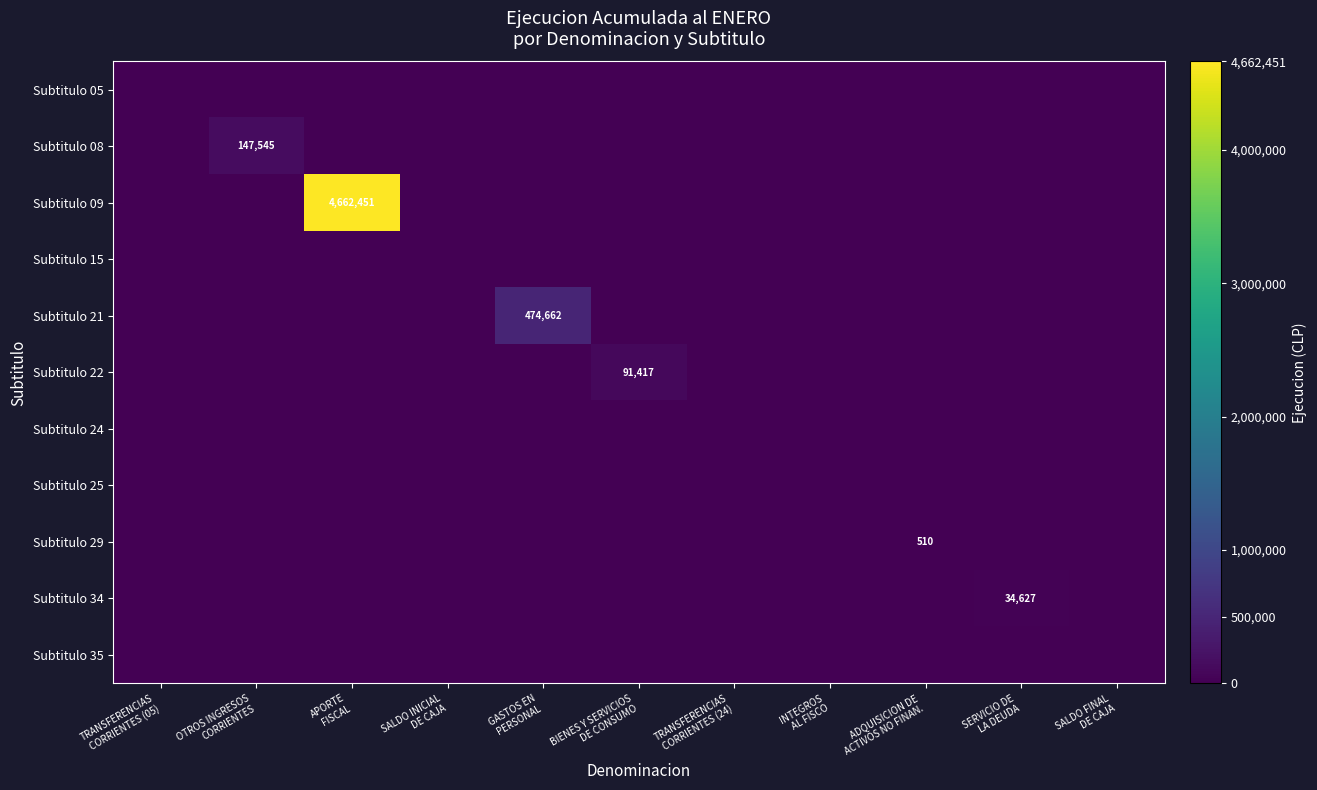

List the labels in order of Subtitulo 09 value, largest first.

APORTE FISCAL, TRANSFERENCIAS CORRIENTES (05), OTROS INGRESOS CORRIENTES, SALDO INICIAL DE CAJA, GASTOS EN PERSONAL, BIENES Y SERVICIOS DE CONSUMO, TRANSFERENCIAS CORRIENTES (24), INTEGROS AL FISCO, ADQUISICION DE ACTIVOS NO FINAN., SERVICIO DE LA DEUDA, SALDO FINAL DE CAJA